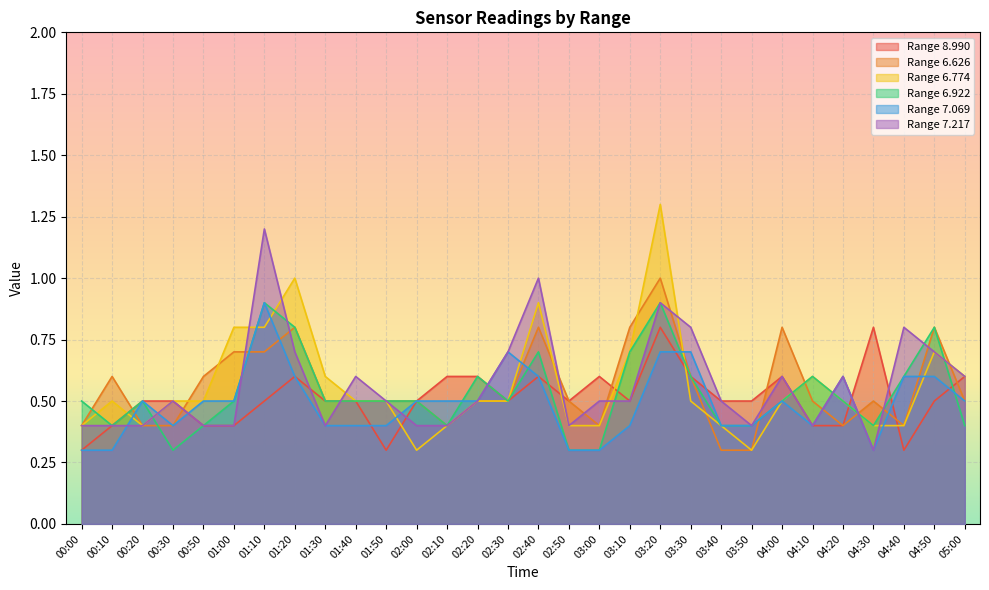

At how many categories does at least one series exceed 1?

2